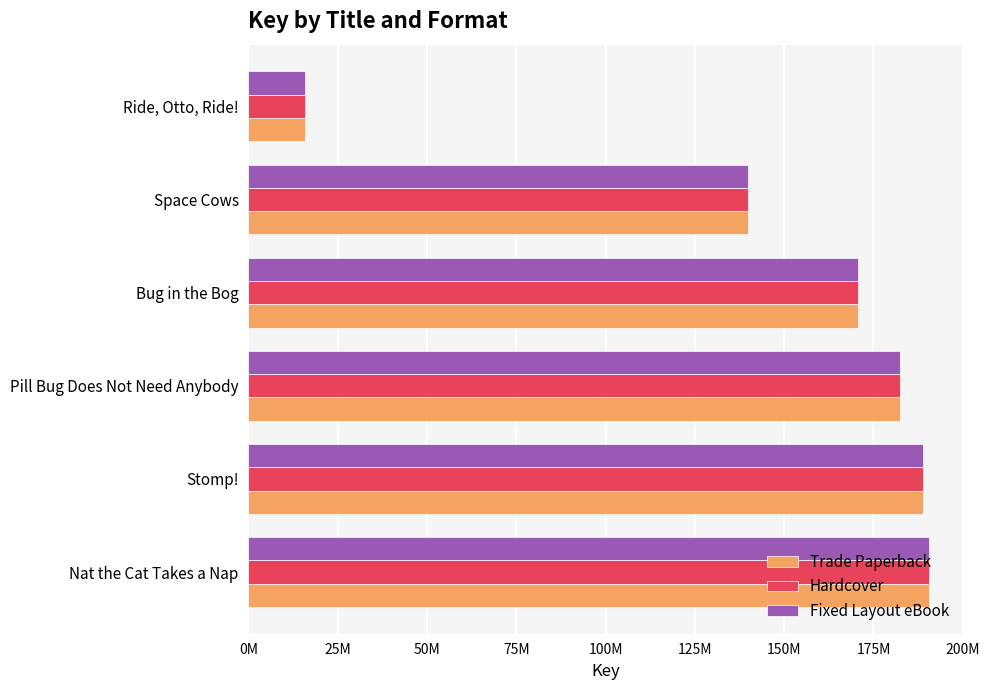

Reading left to right, list all the values displayed in this chart.

Trade Paperback: 190512035	188906213	182371663	170541077	139885132	15853188
Hardcover: 190512035	188906213	182371663	170541077	139885132	15853188
Fixed Layout eBook: 190512035	188906213	182371663	170541077	139885132	15853188